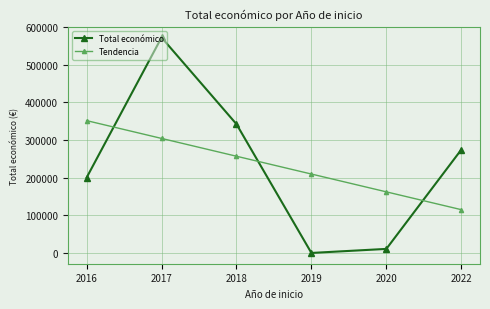

At which label does Tendencia first exceed 256850?

2016